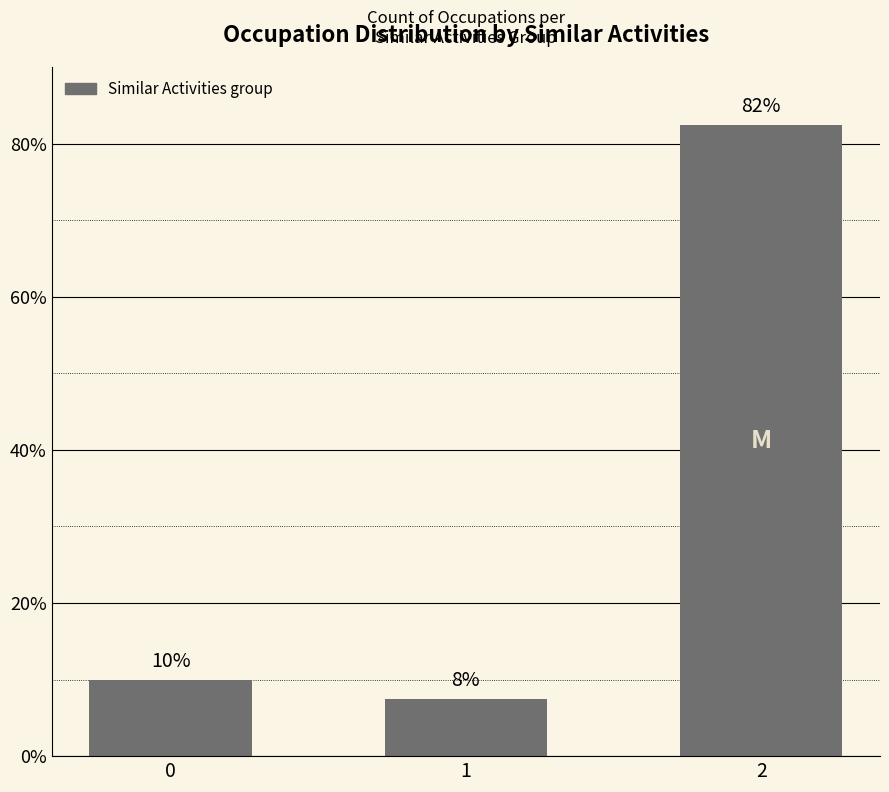

Are the bars horizontal?

No